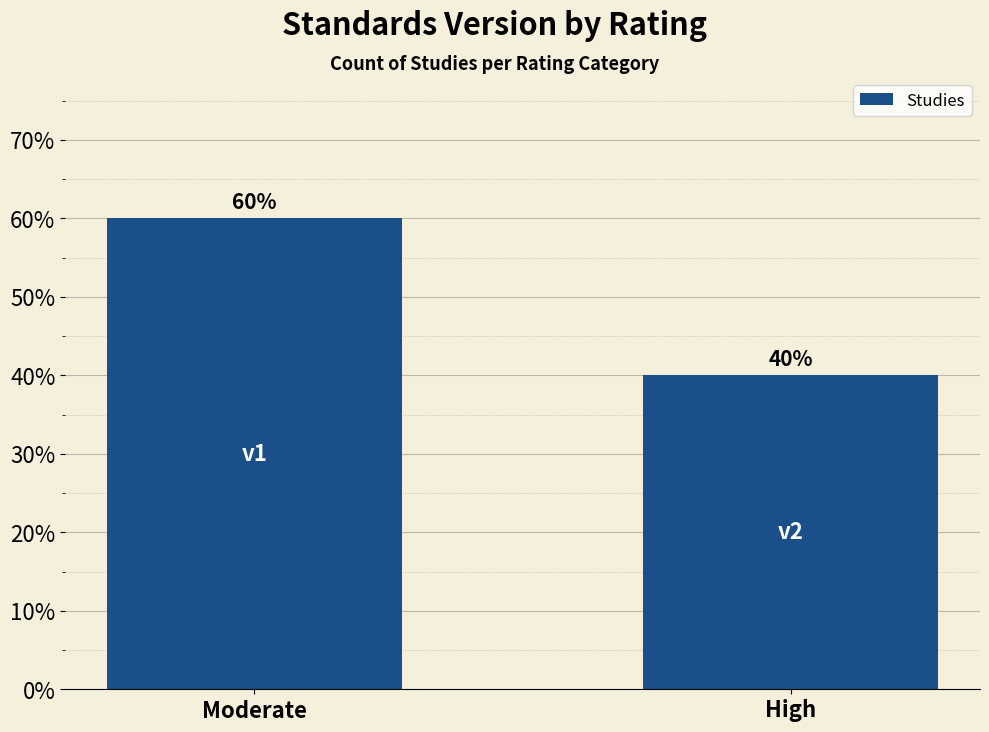

Between Moderate and High, which is larger?

Moderate